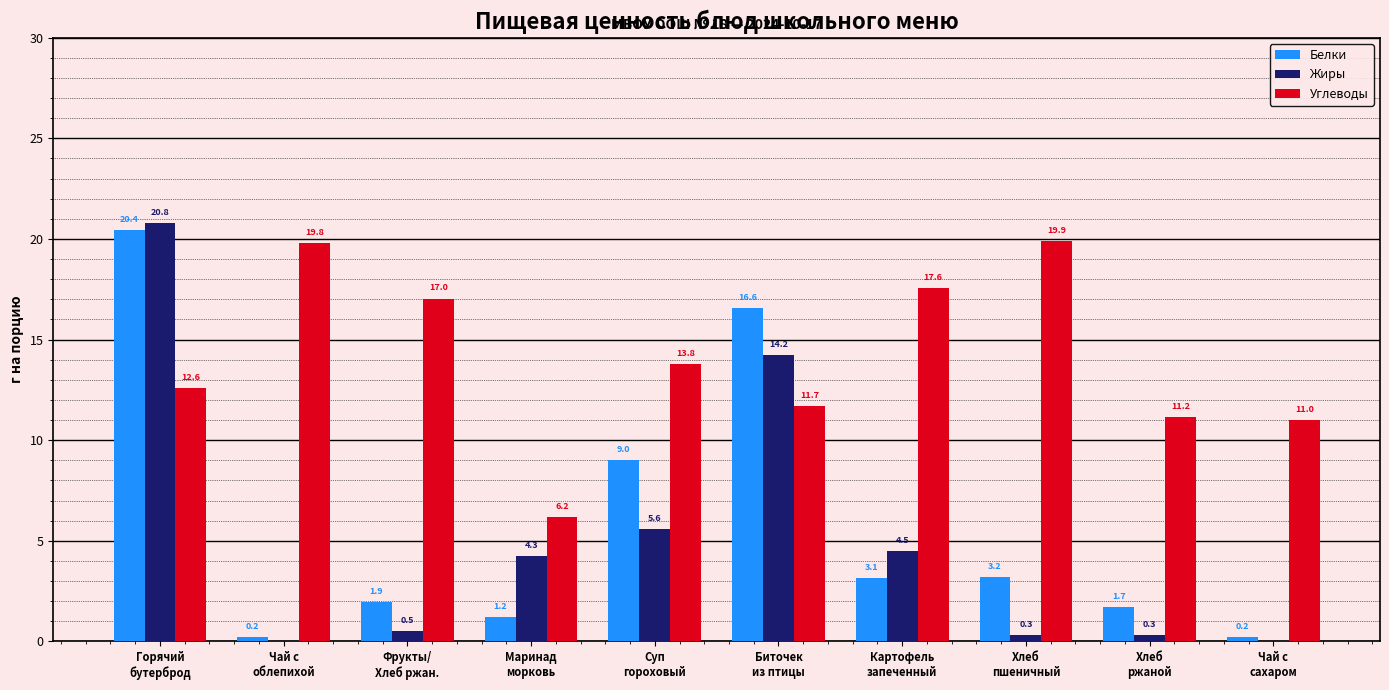

Where is Углеводы nearest to the value 13?

Горячий
бутерброд